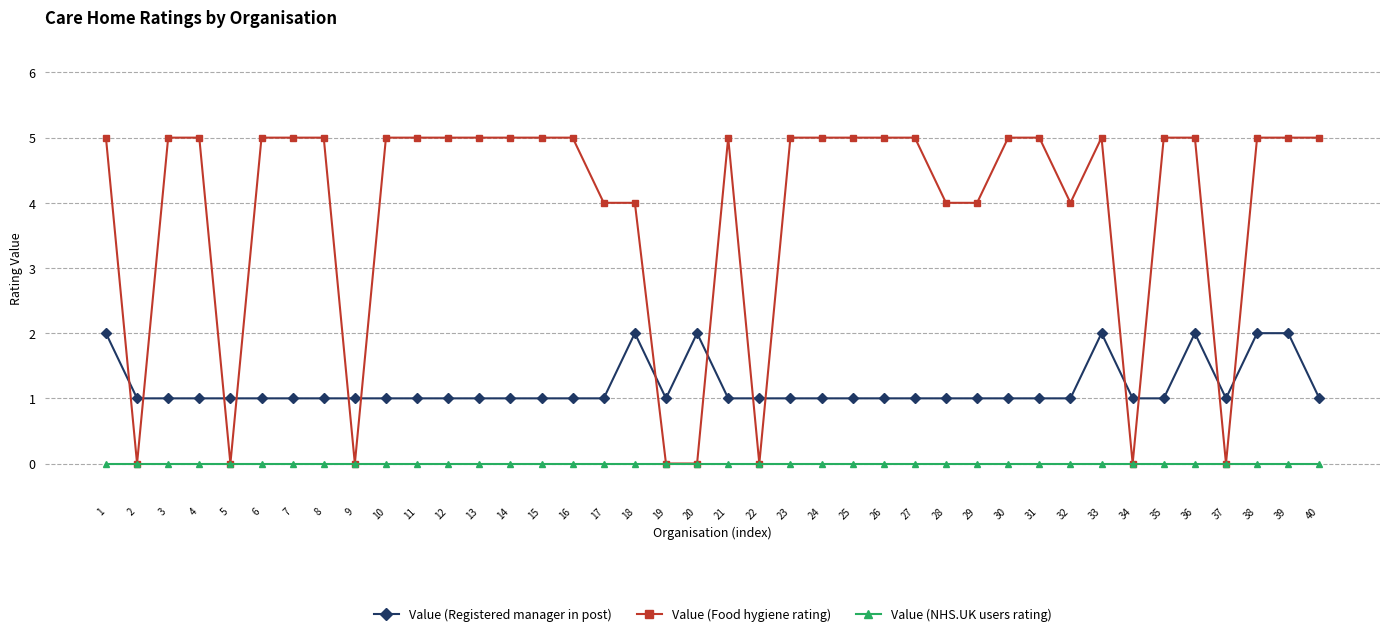

Reading left to right, what are all the values shown in this chart?

Value (Registered manager in post): 2	1	1	1	1	1	1	1	1	1	1	1	1	1	1	1	1	2	1	2	1	1	1	1	1	1	1	1	1	1	1	1	2	1	1	2	1	2	2	1
Value (Food hygiene rating): 5	0	5	5	0	5	5	5	0	5	5	5	5	5	5	5	4	4	0	0	5	0	5	5	5	5	5	4	4	5	5	4	5	0	5	5	0	5	5	5
Value (NHS.UK users rating): 0	0	0	0	0	0	0	0	0	0	0	0	0	0	0	0	0	0	0	0	0	0	0	0	0	0	0	0	0	0	0	0	0	0	0	0	0	0	0	0